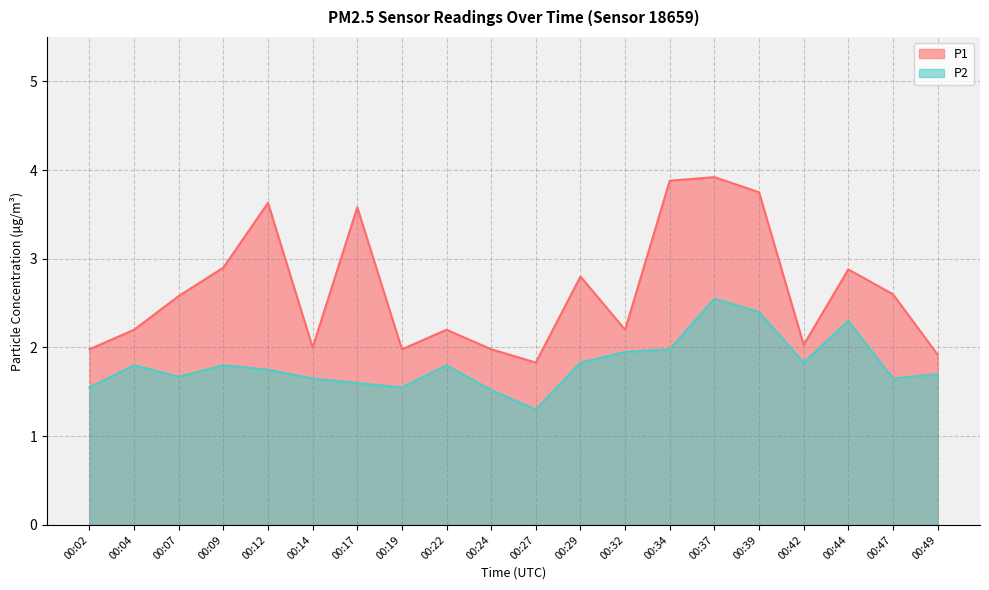

Count the number of data series in this chart.

2